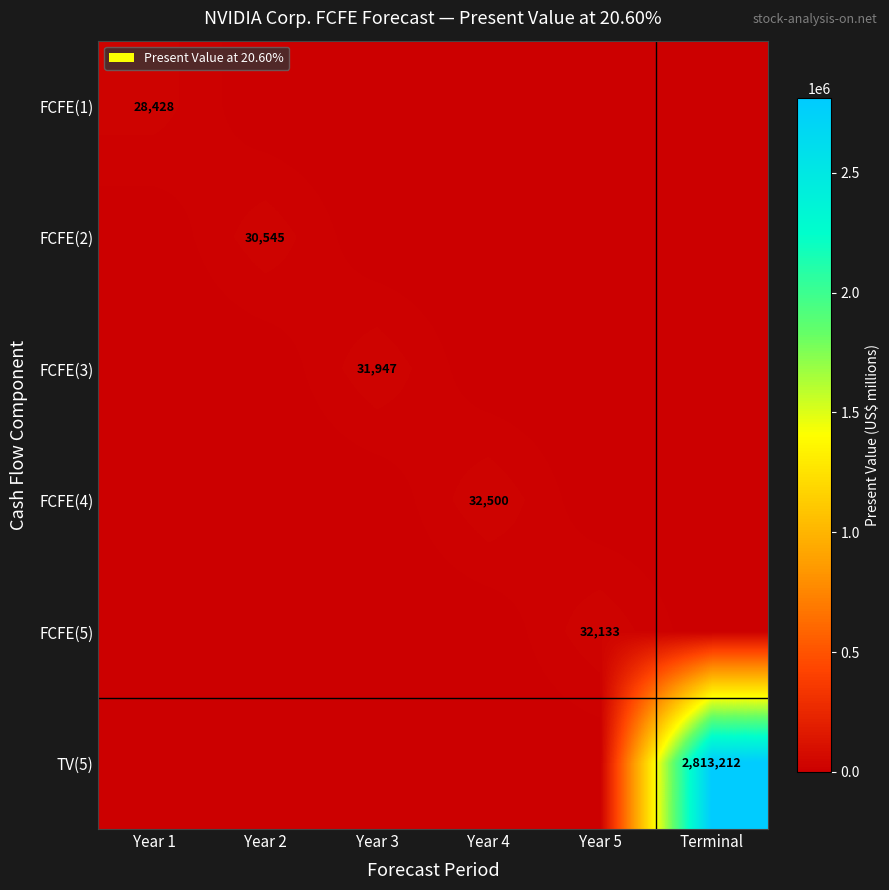

The value of FCFE(3) at Year 3 is 31947. True or false?

True